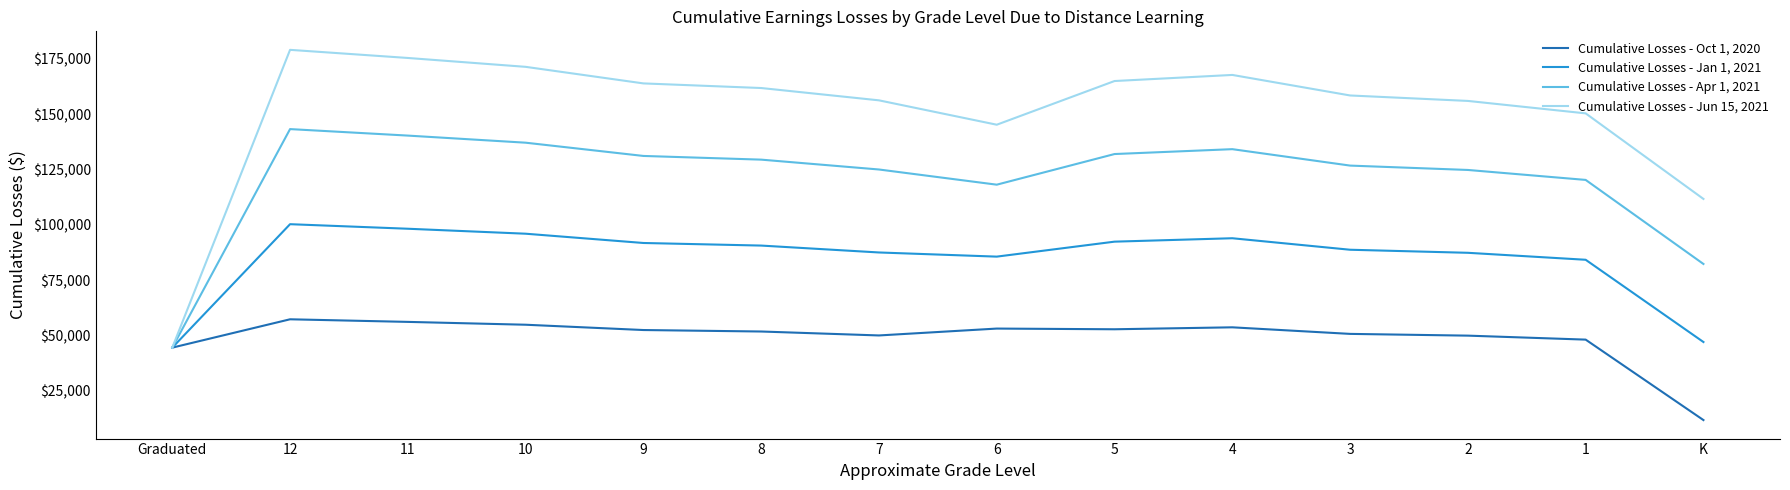

At how many categories does at least one series exceed 26848?

14